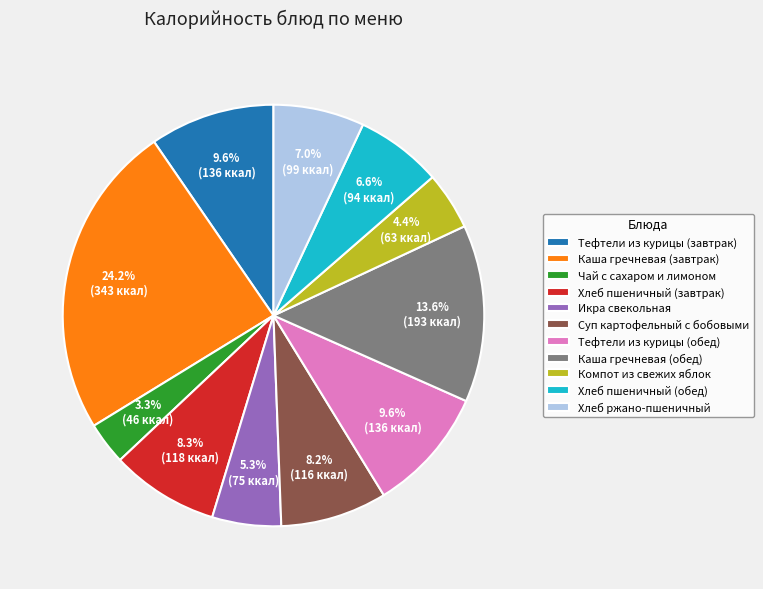

What is the ratio of the value at Суп картофельный с бобовыми to the value at Хлеб пшеничный (завтрак)?

1.0